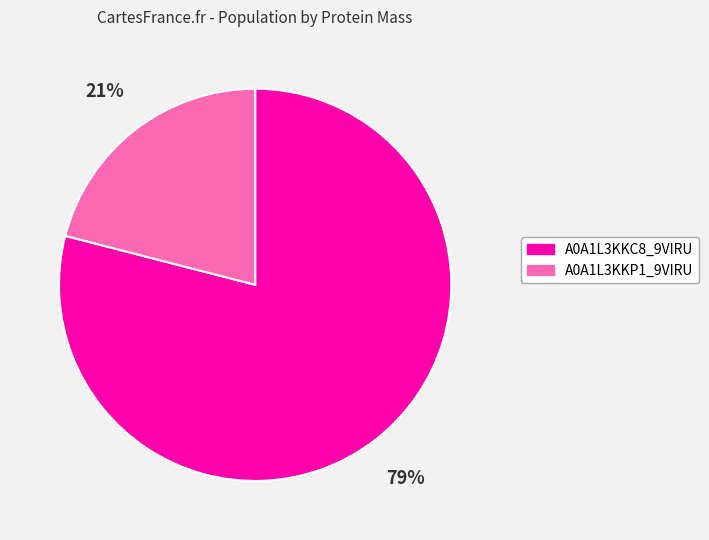

Is it true that A0A1L3KKC8_9VIRU is 66% of the pie?

False